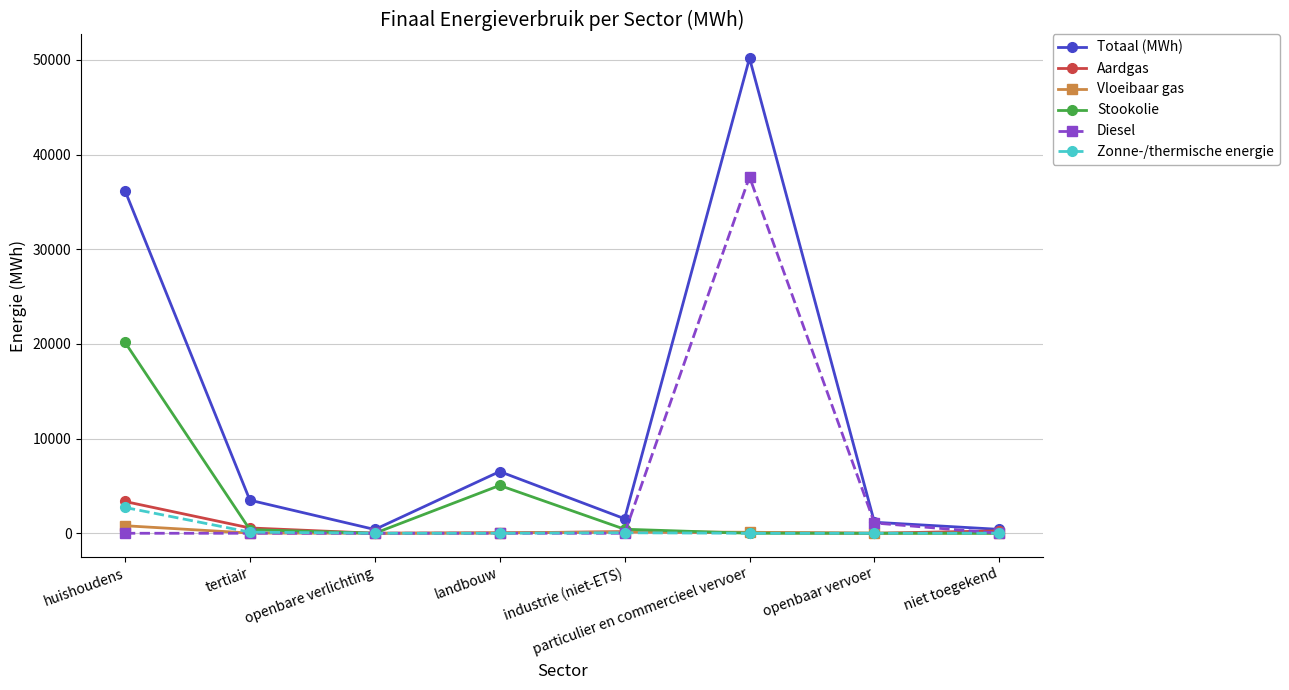

Where is Stookolie nearest to the value 10089?

landbouw